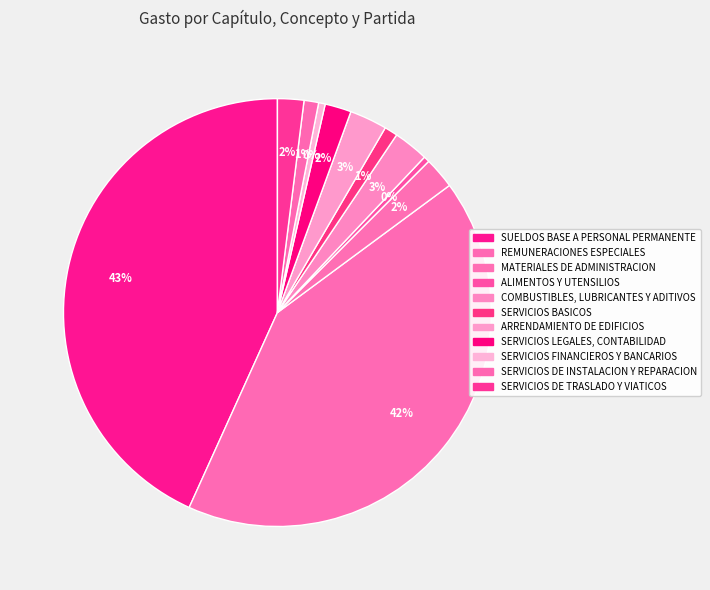

To the nearest percent, what is the difference between the largest and smallest slice percentages?

43%